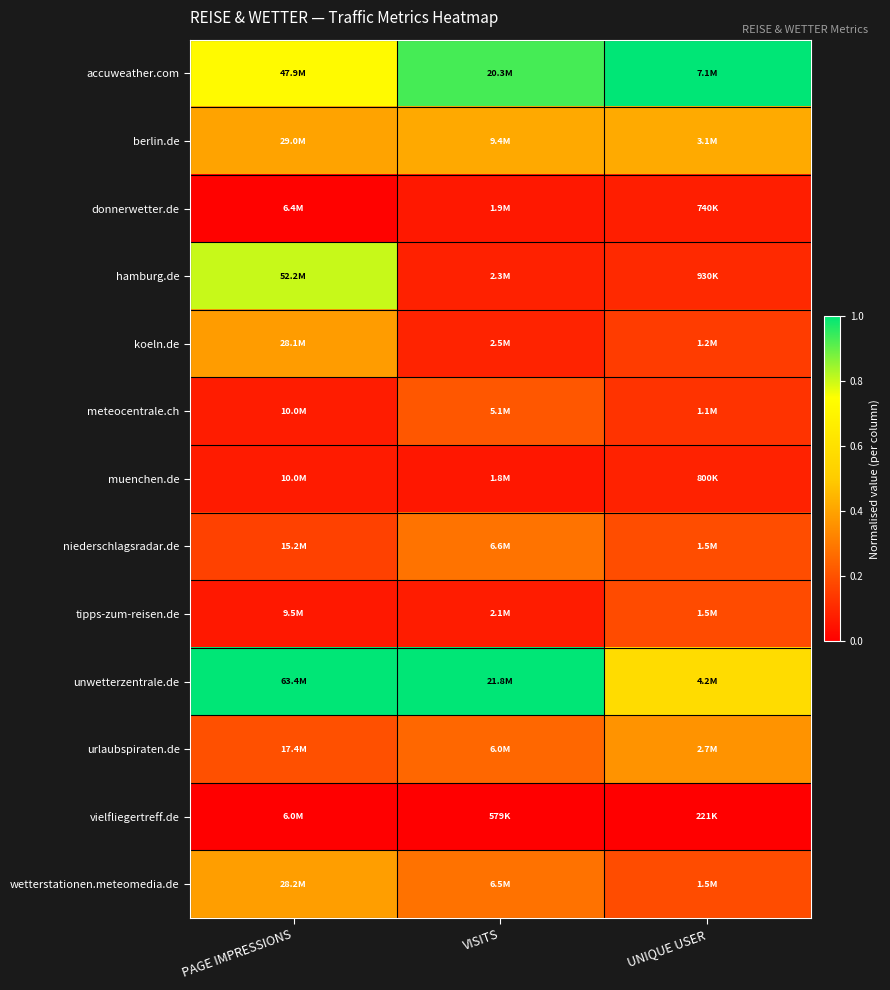

At how many categories does at least one series exceed 0?

3